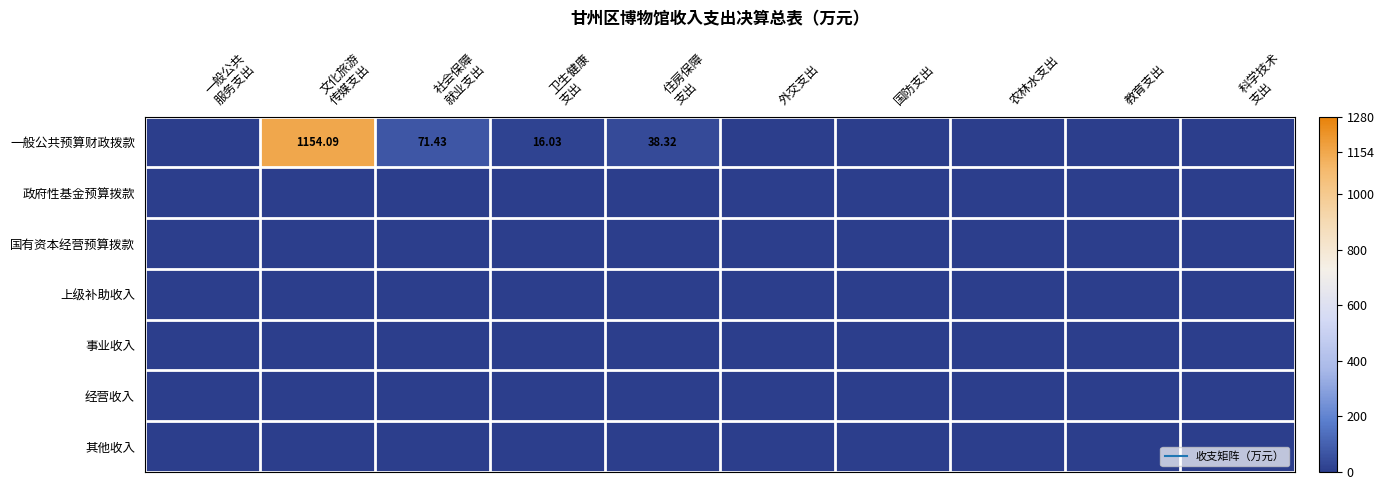

How many categories are shown in the chart?

10